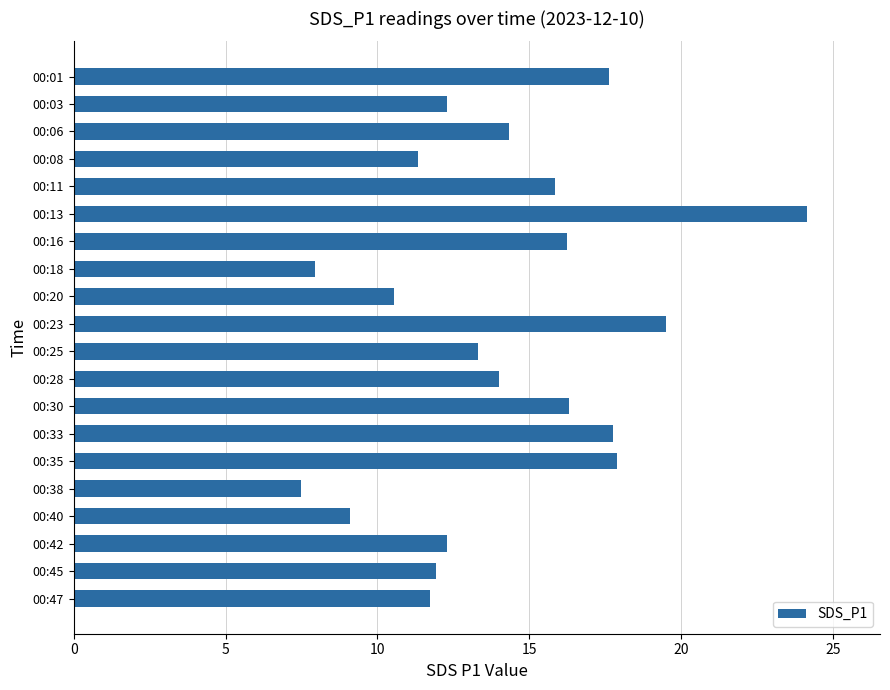

What is the value of the 14th bar from the top?

17.8